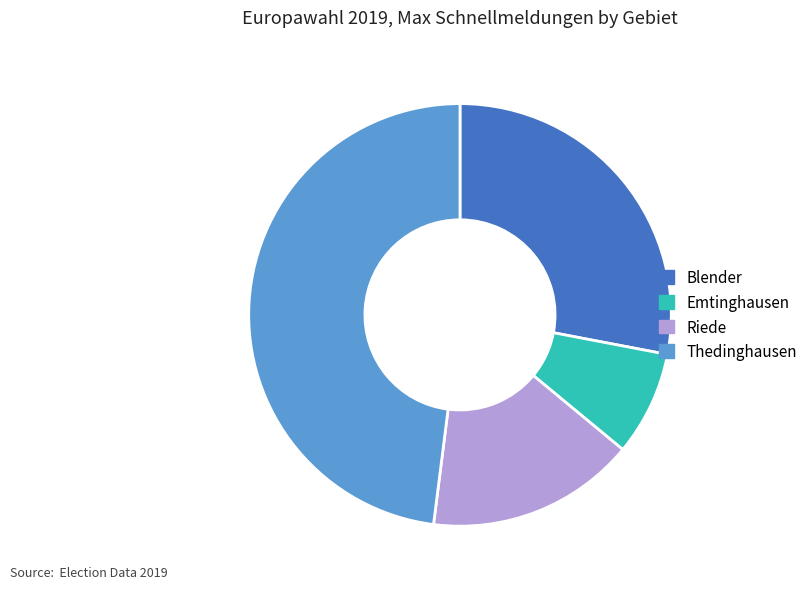

Rank the categories by value from highest to lowest.

Thedinghausen, Blender, Riede, Emtinghausen